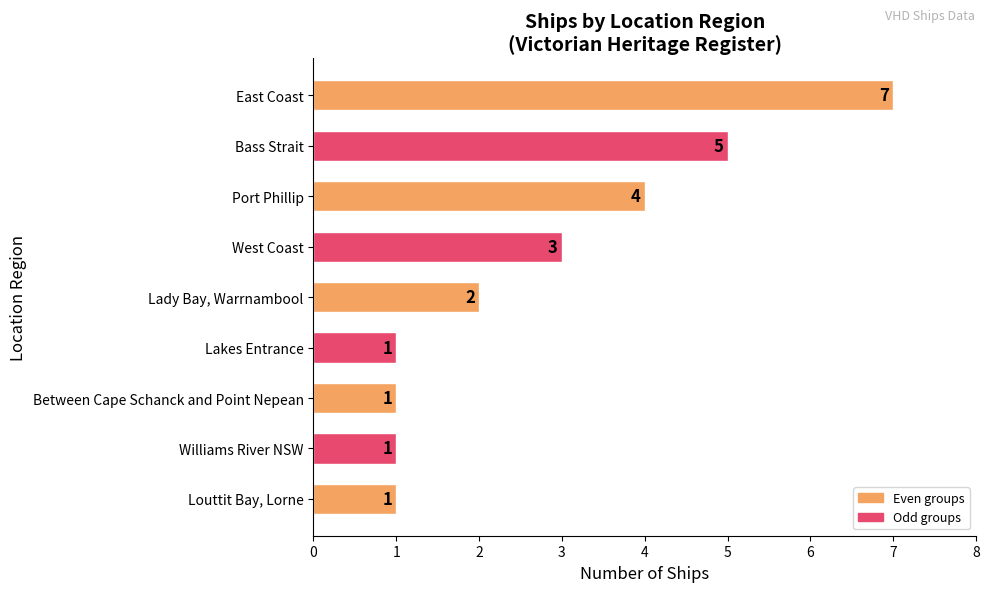

How many distinct data groups are displayed?

1